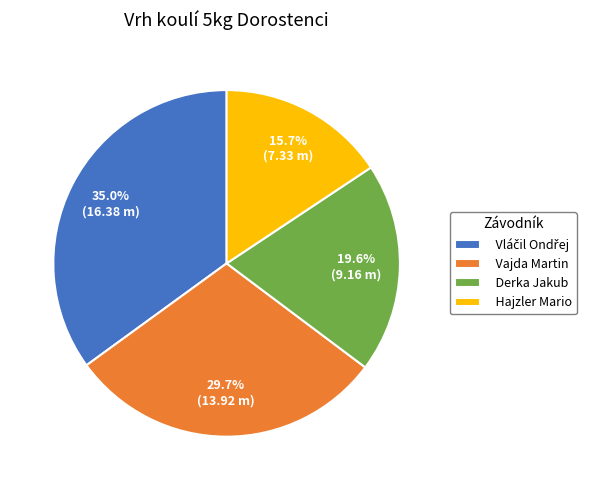

True or false: Hajzler Mario accounts for 29% of the total.

False